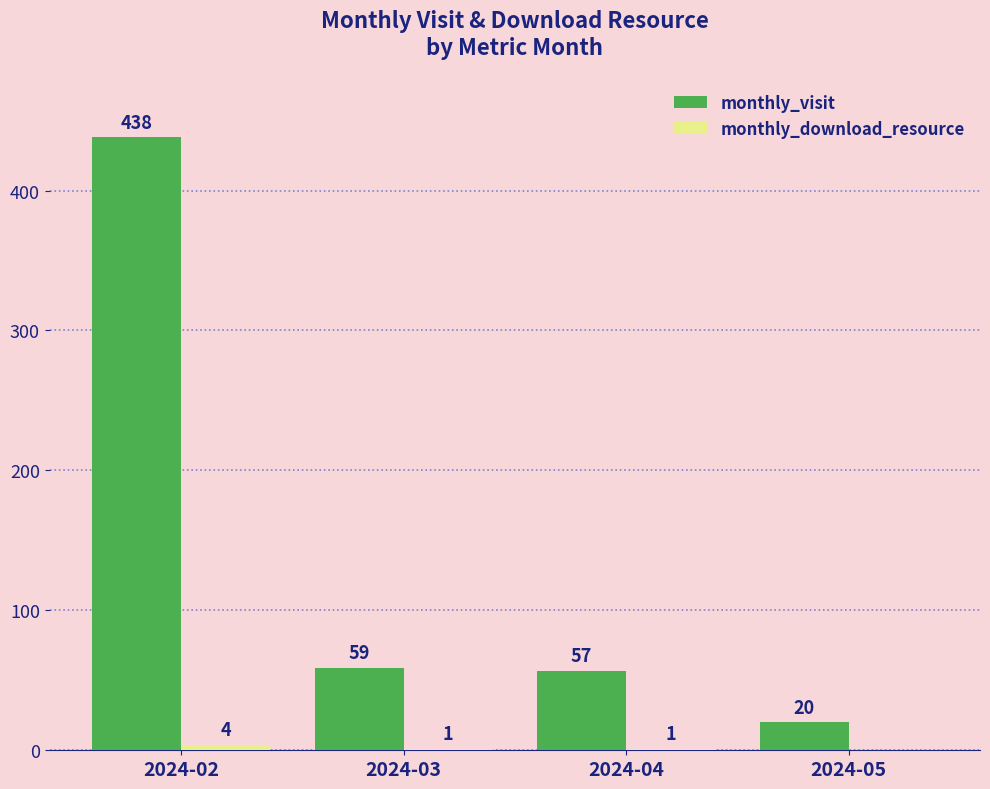

What is the sum of all monthly_visit values?

574